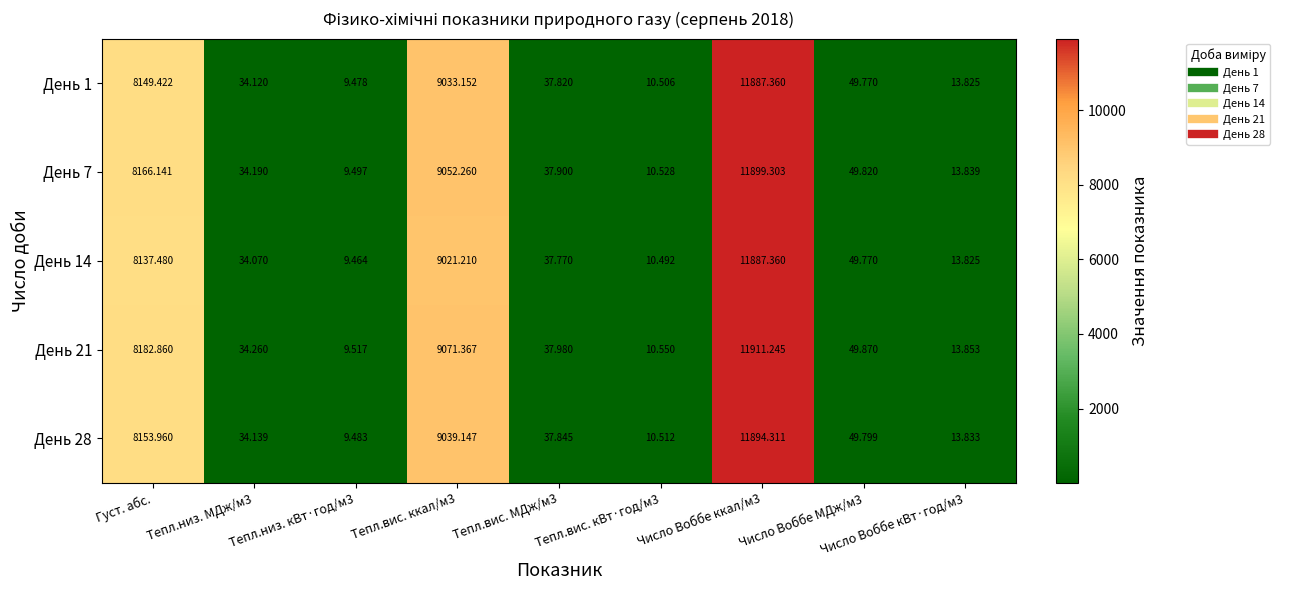

How many data points in День 7 are above 37?

5